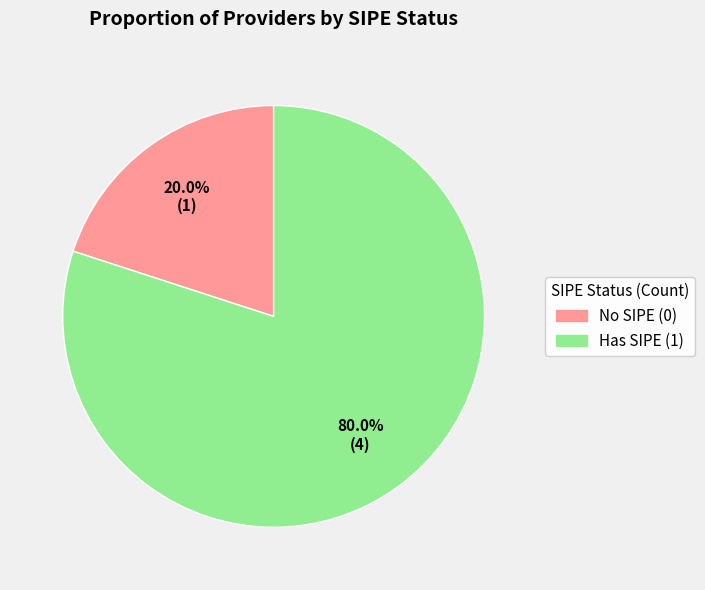

How many slices are in this pie chart?

2